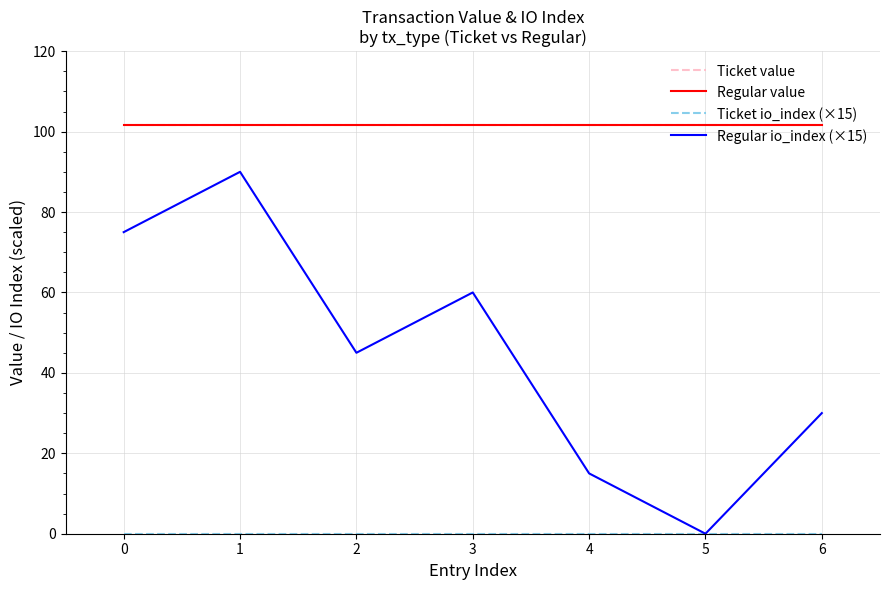

True or false: Ticket value and Regular value cross at least once.

False